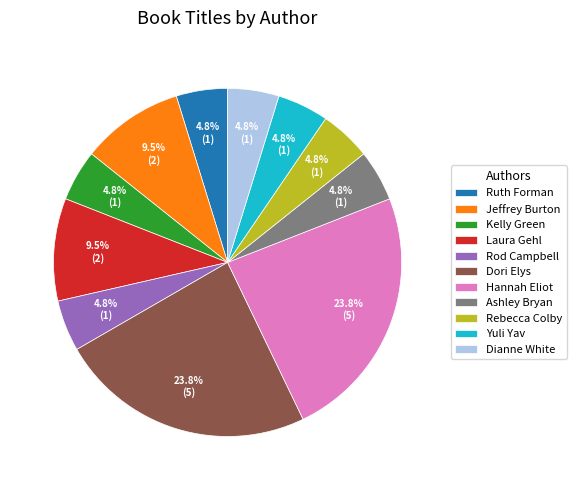

How many slices are in this pie chart?

11